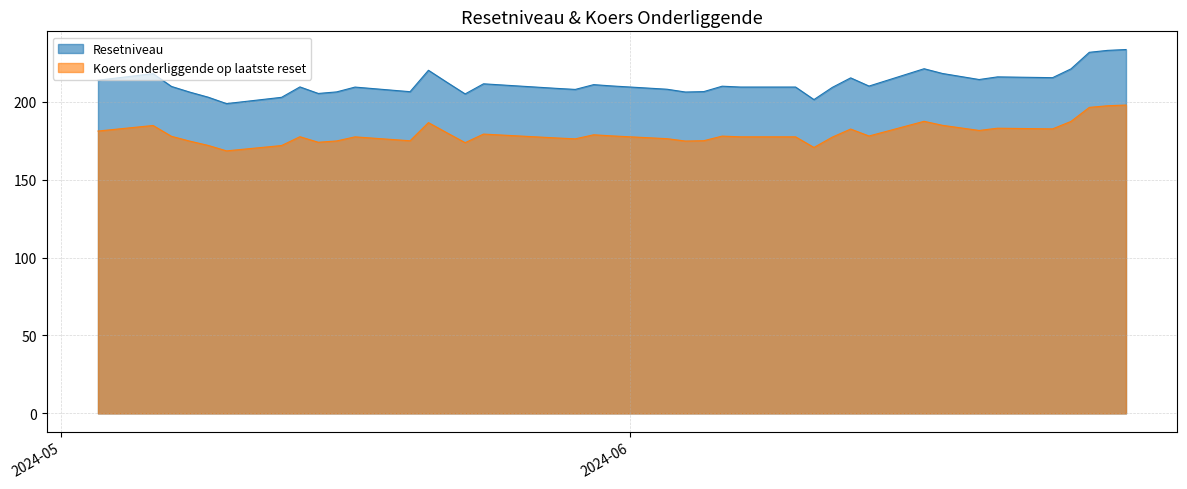

True or false: Resetniveau and Koers onderliggende op laatste reset cross at least once.

False